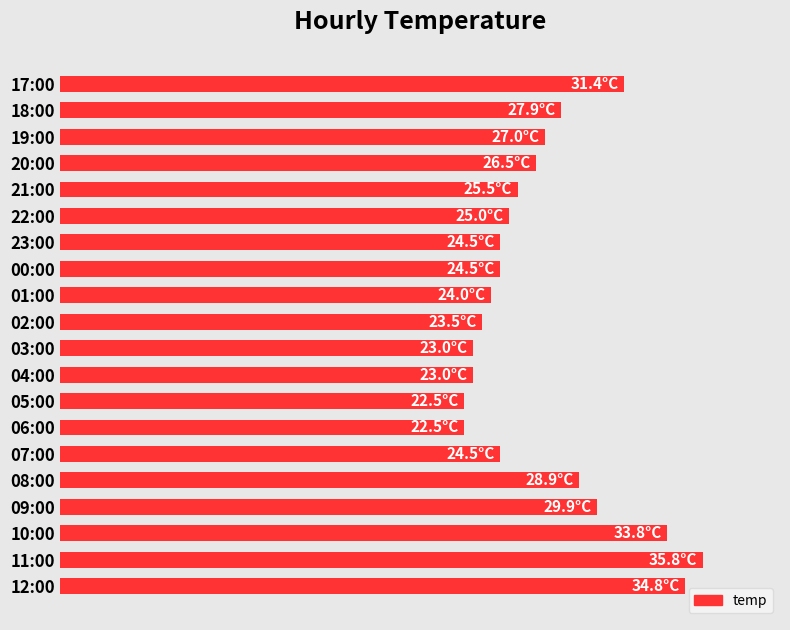

Are the bars horizontal?

Yes